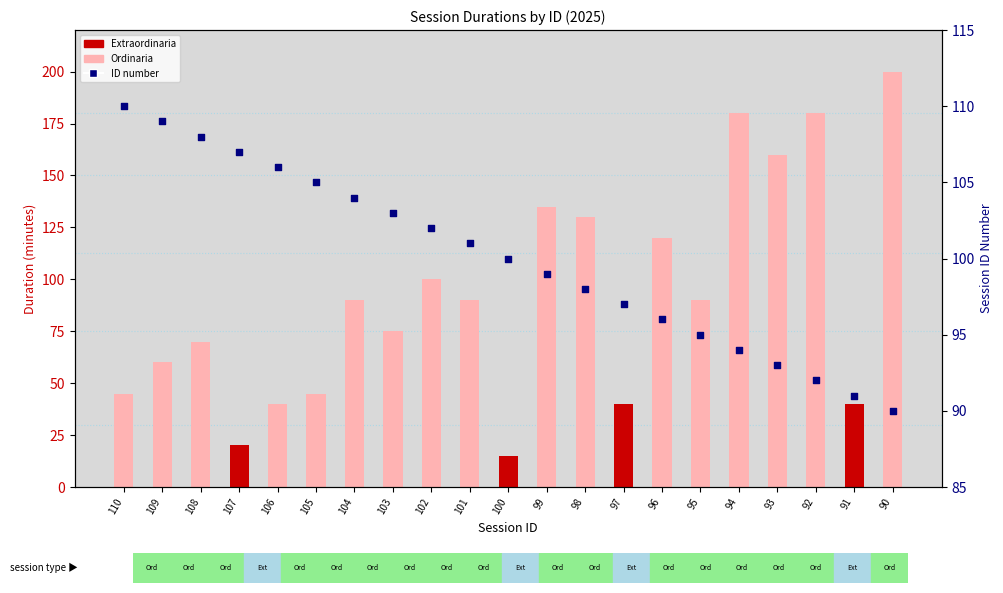

At which category is the sum across all series the highest?

90